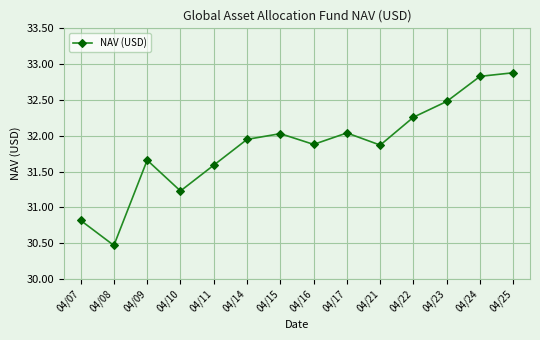

At which category does the chart reach its peak across all series?

04/25